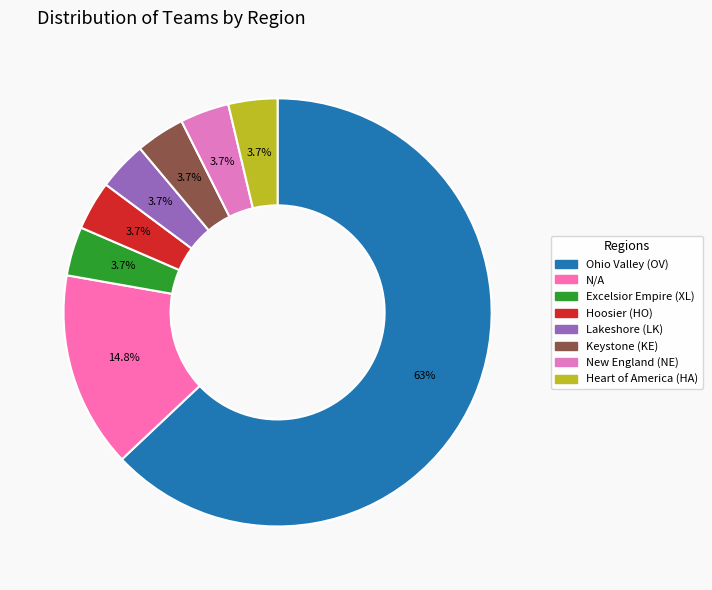

To the nearest percent, what portion does Heart of America (HA) represent?

4%